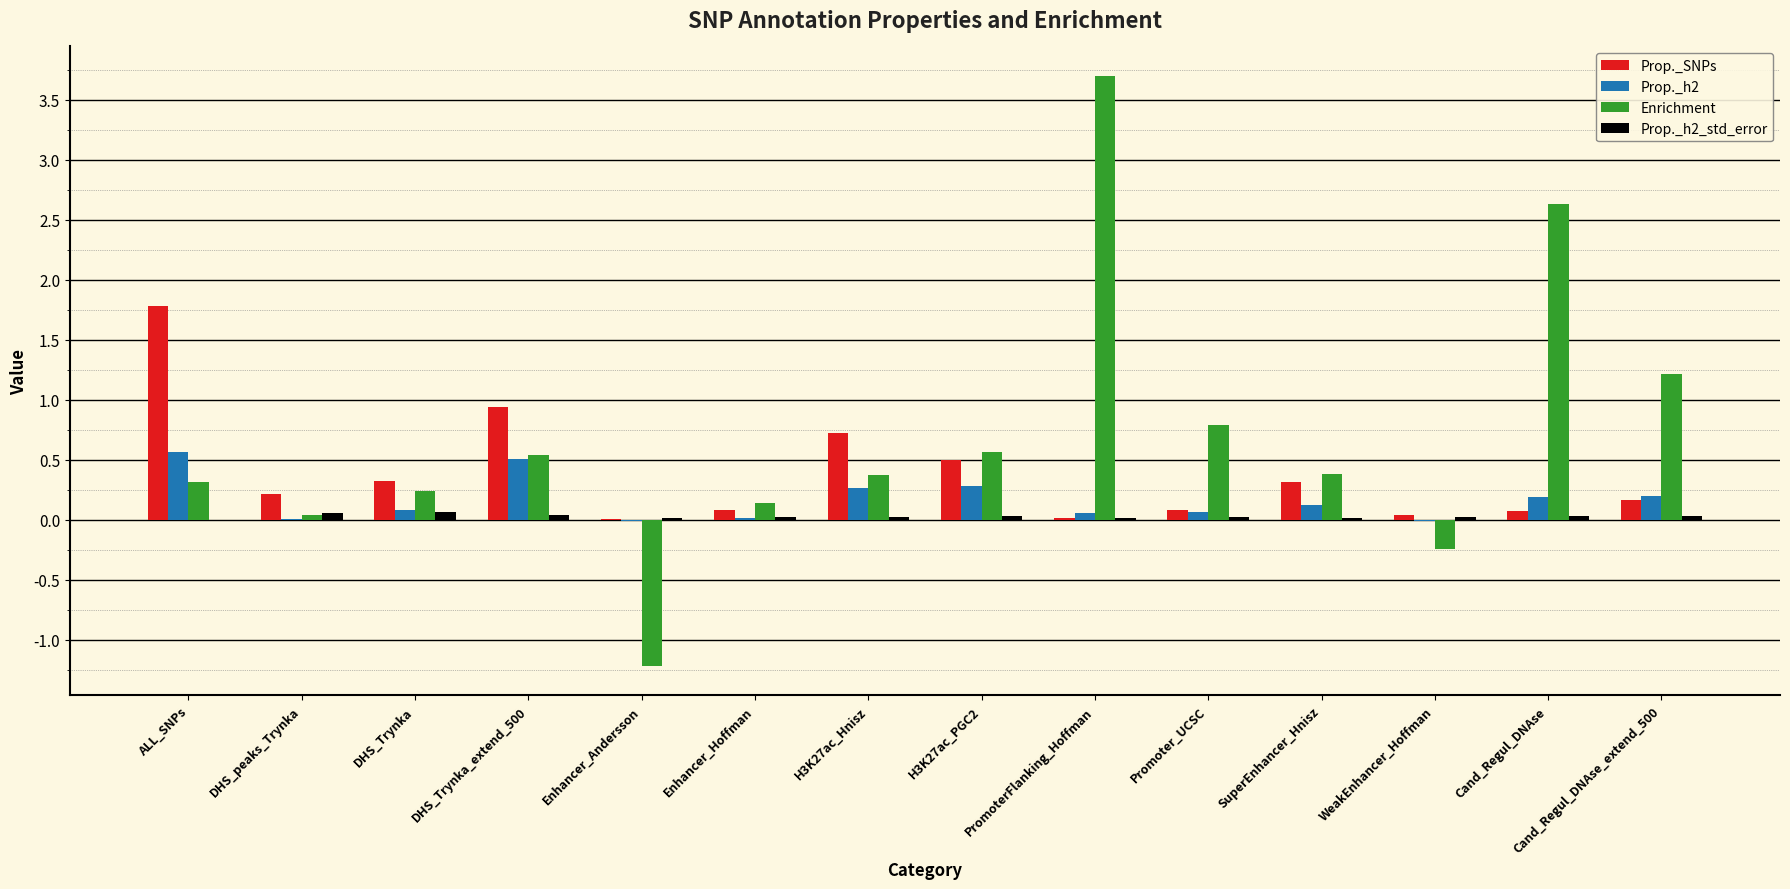

Are the bars grouped side by side (vs. stacked)?

Yes